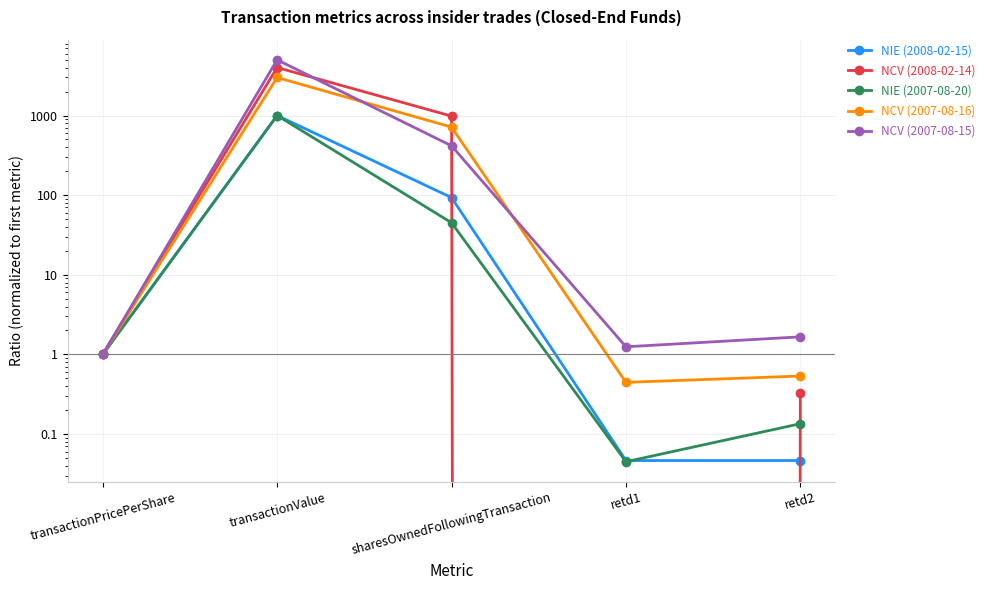

In NCV (2007-08-15), how many points are lower than both neighbors (excluding endpoints)?

1